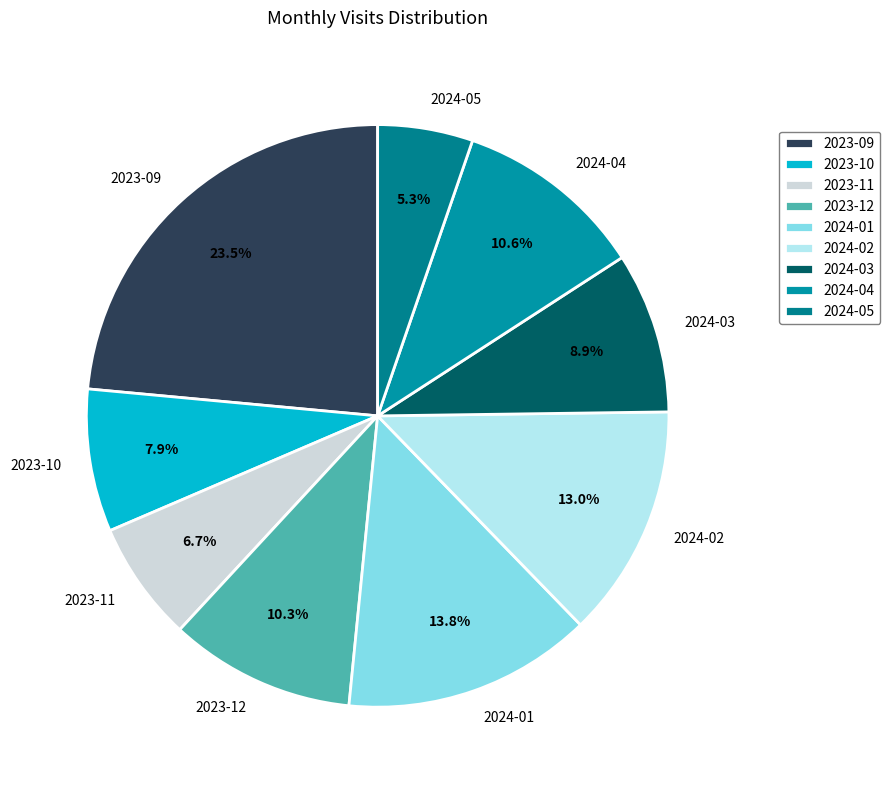

Is the sum of 2024-03 and 2024-02 greater than half?

No